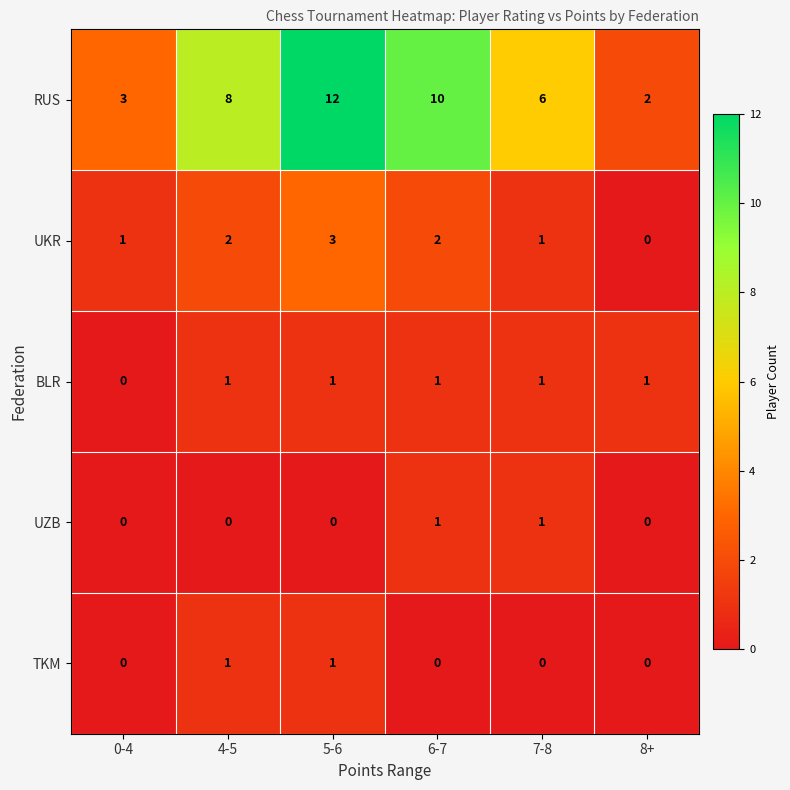

What is the total value across all series at 0-4?

4